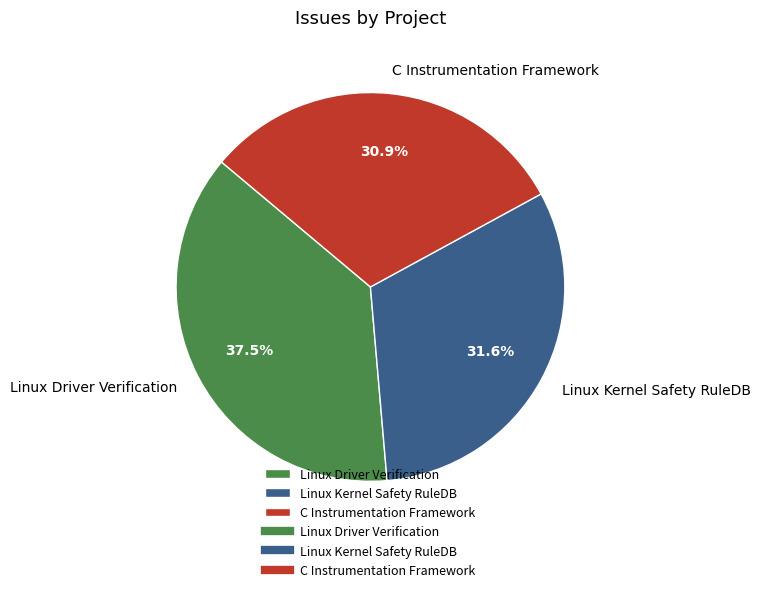

What is the ratio of the value at C Instrumentation Framework to the value at Linux Driver Verification?

0.8